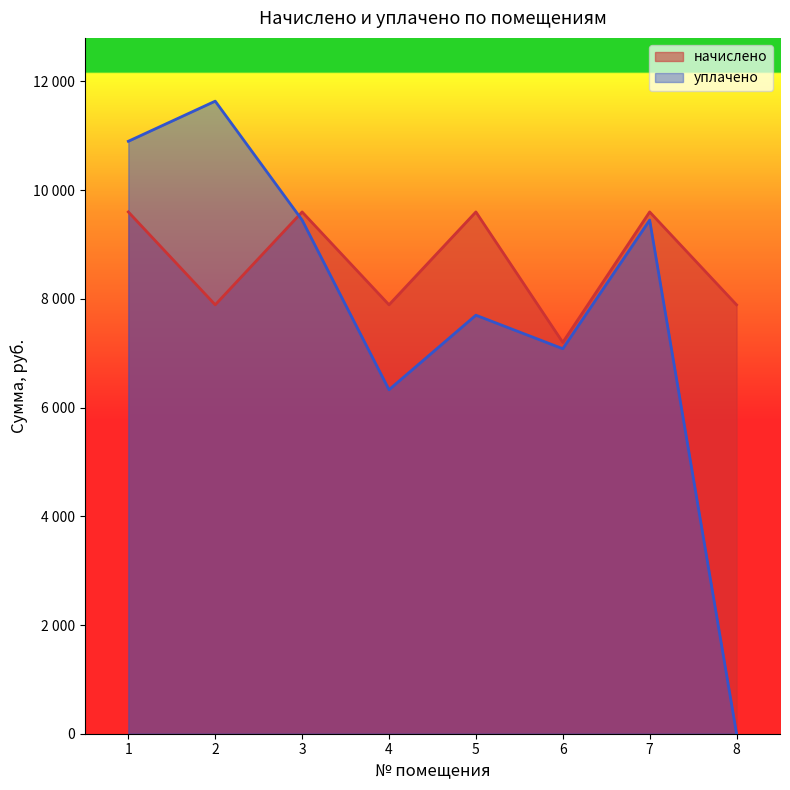

Reading left to right, what are all the values shown in this chart?

начислено: 1=9600.0	2=7891.2	3=9600.0	4=7891.2	5=9600.0	6=7200.0	7=9600.0	8=7891.2
уплачено: 1=10900.0	2=11638.2	3=9450.0	4=6328.8	5=7700.0	6=7083.2	7=9450.0	8=0.0